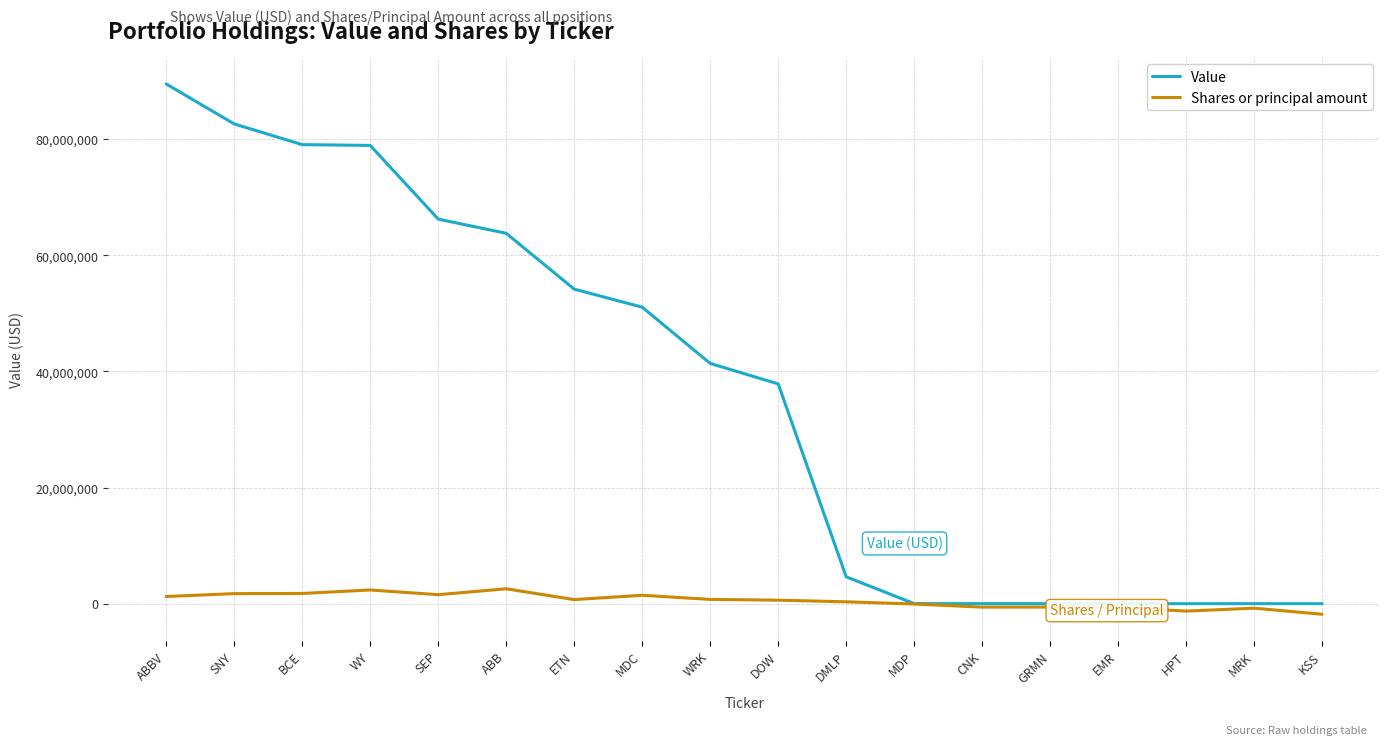

At which category is the sum across all series the highest?

ABBV